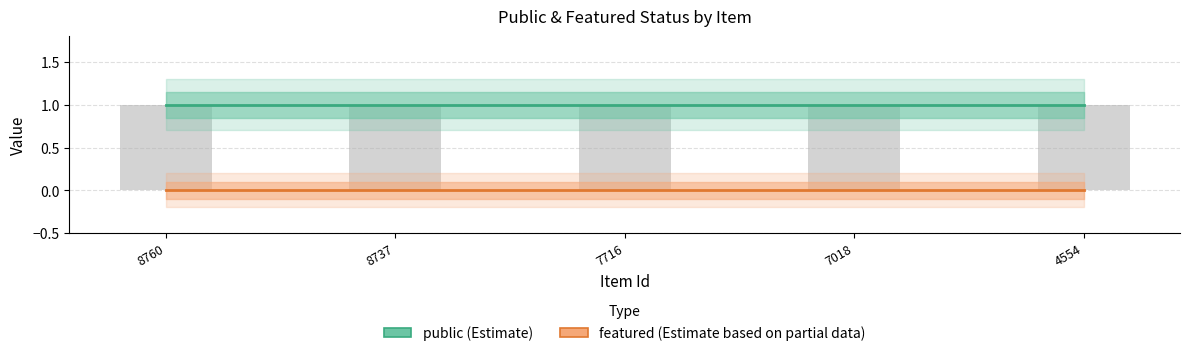

What is the value of the public bar at the 1st from the left?

1